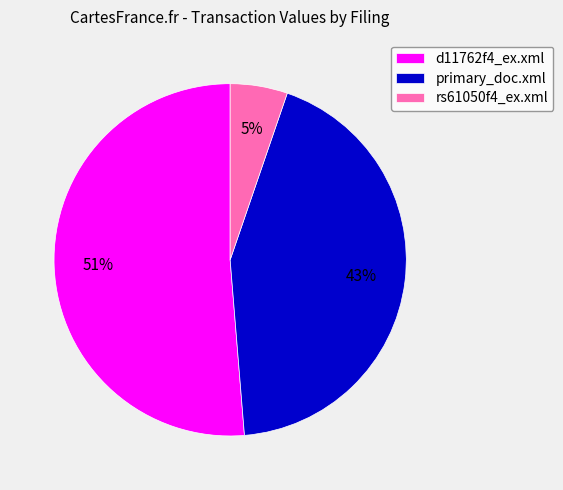

What percentage is the primary_doc.xml slice, to the nearest percent?

43%